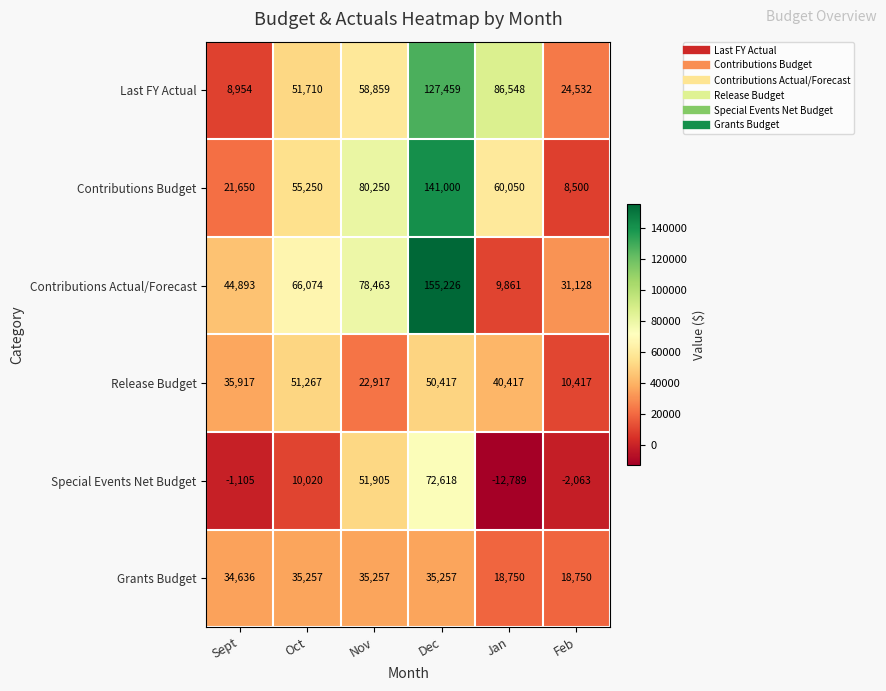

Which label corresponds to the smallest value in the chart?

Jan